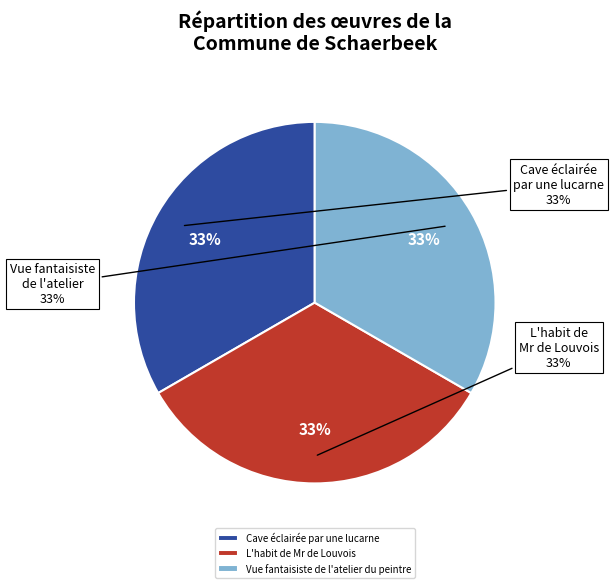

Count the number of slices in the pie.

3